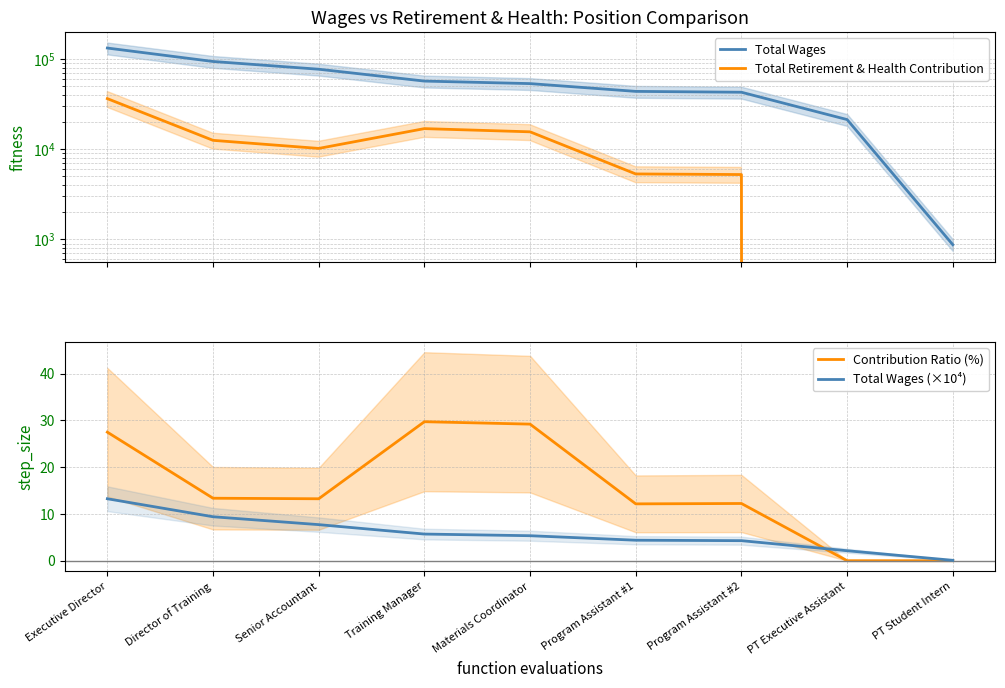

What is the average value of the Total Wages series?

58111.8